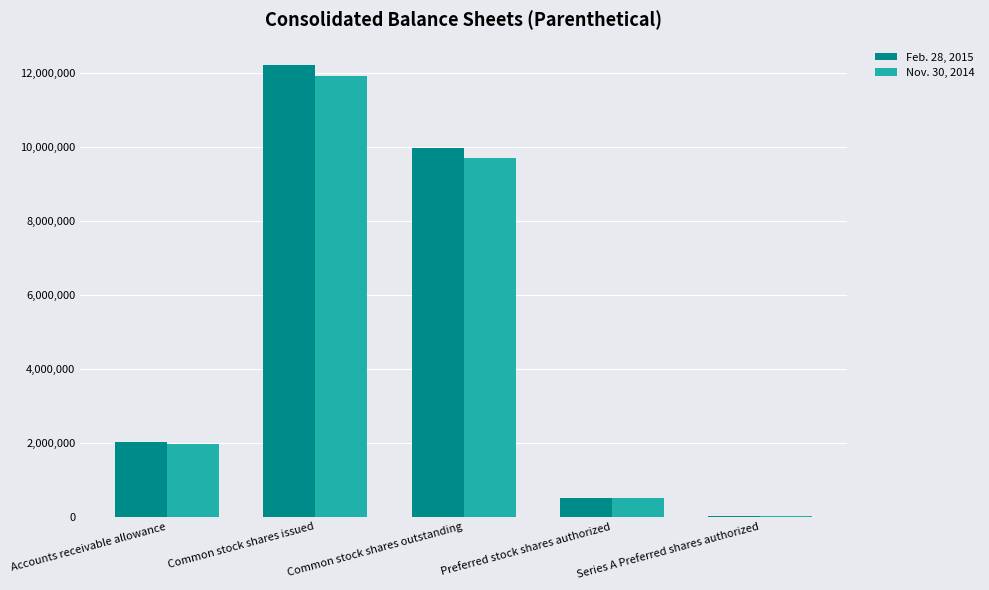

Which series has the largest total across all categories?

Feb. 28, 2015